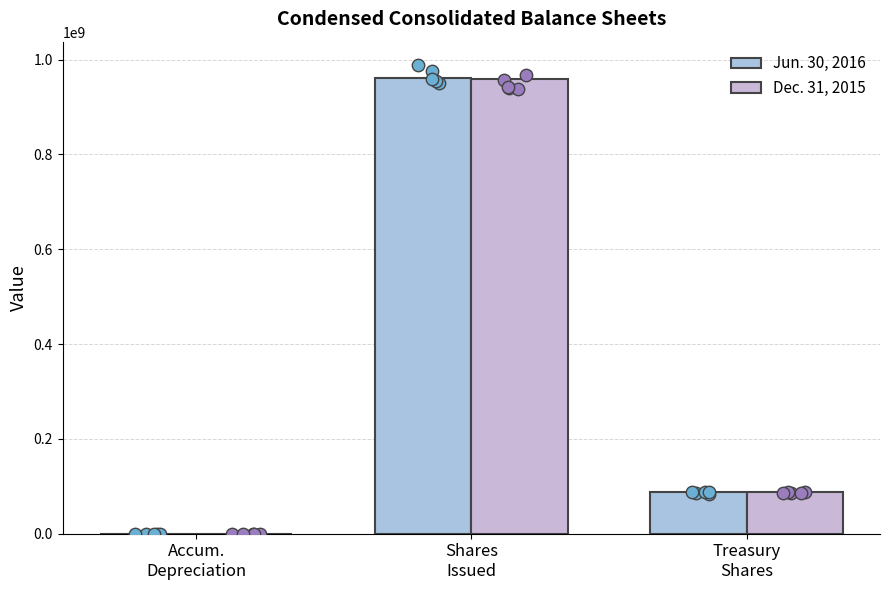

Which series contains the highest Y value?

Jun. 30, 2016